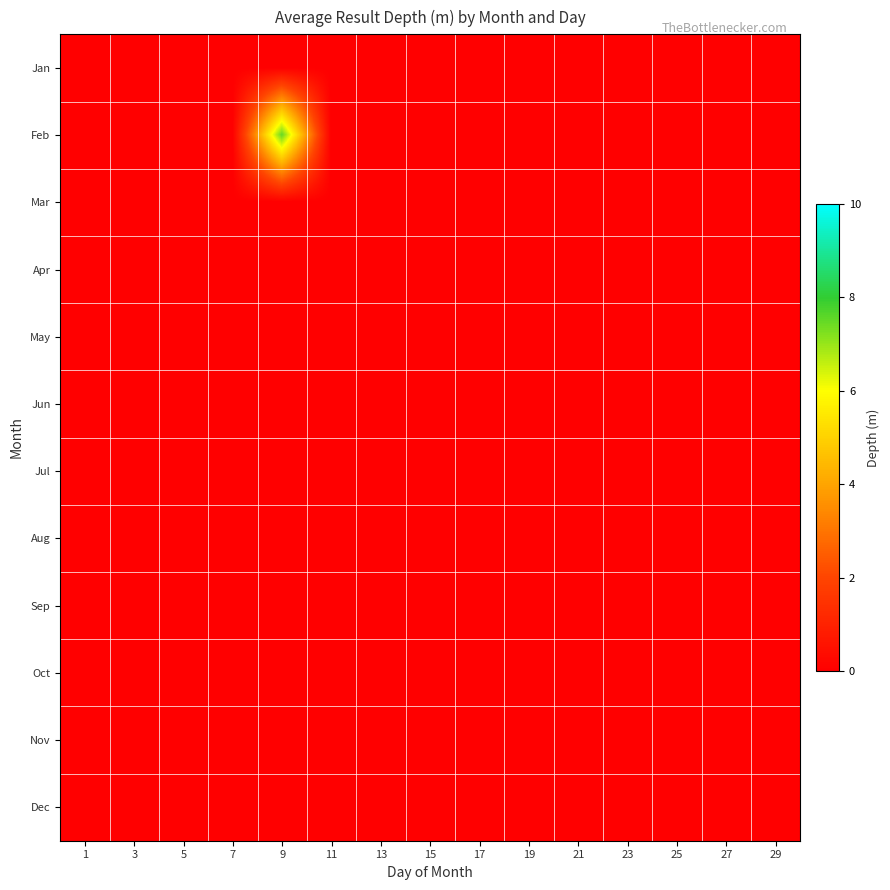

What is the maximum value shown in the chart?

7.5